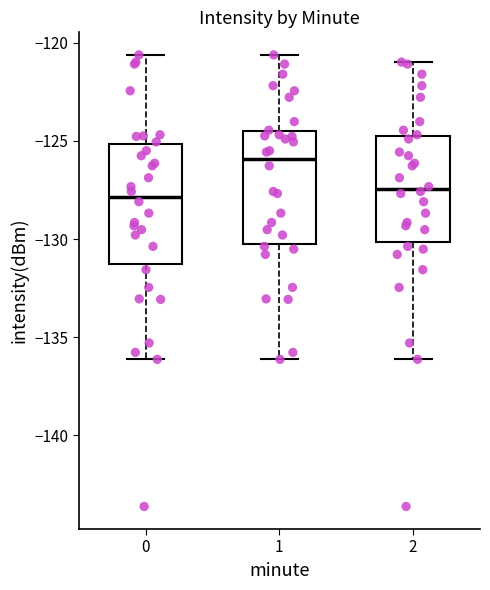

Which box has the highest median line?

1